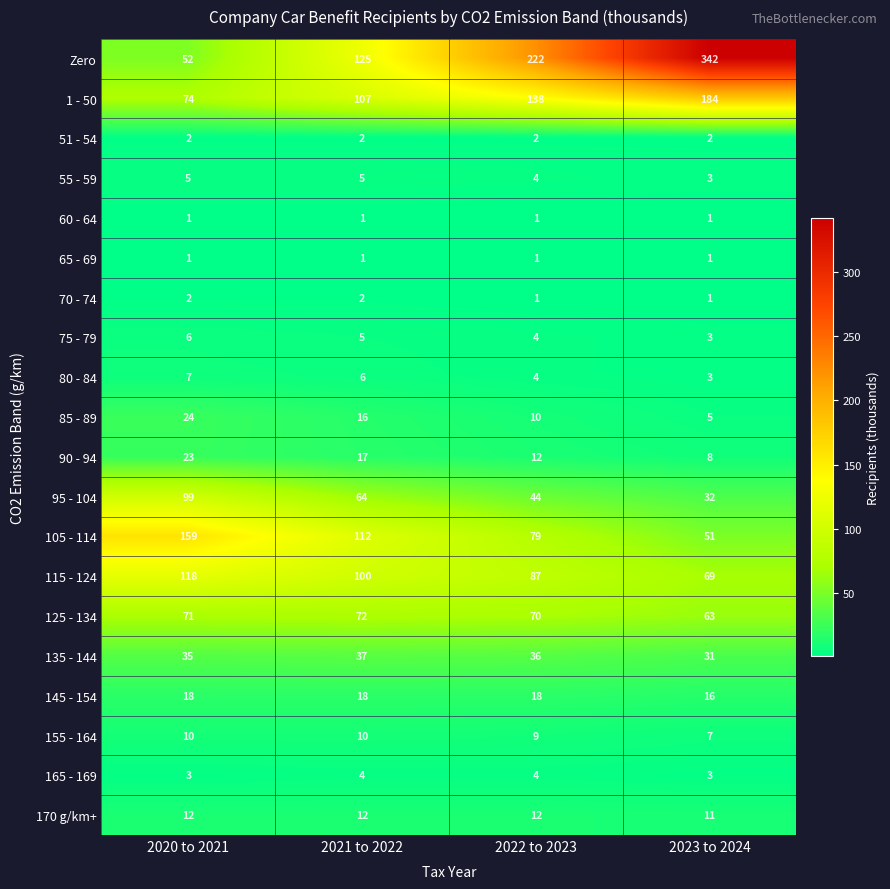

How many 165 - 169 values are between 3 and 4?

4